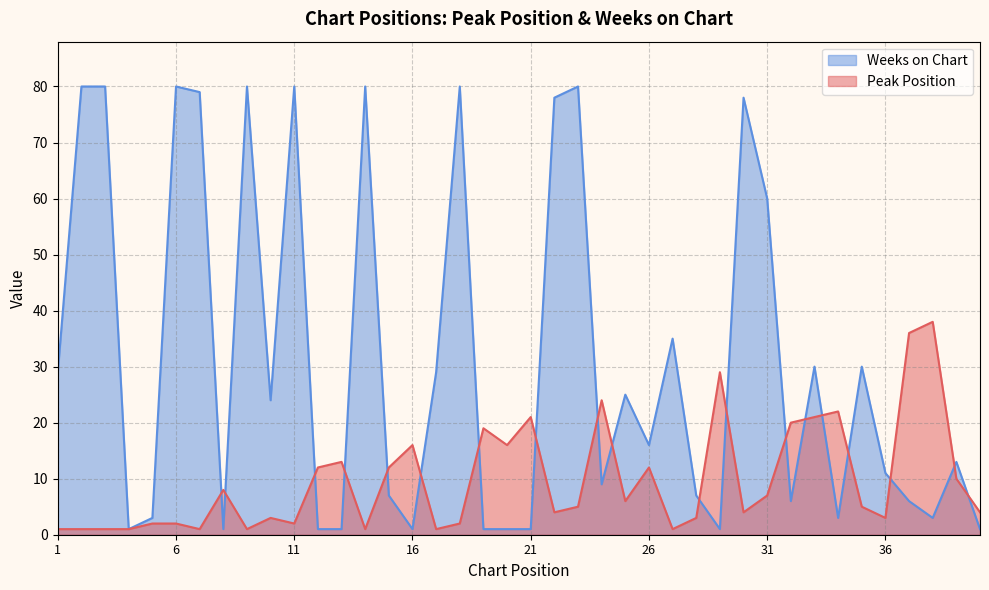

Which label corresponds to the largest value in the chart?

2